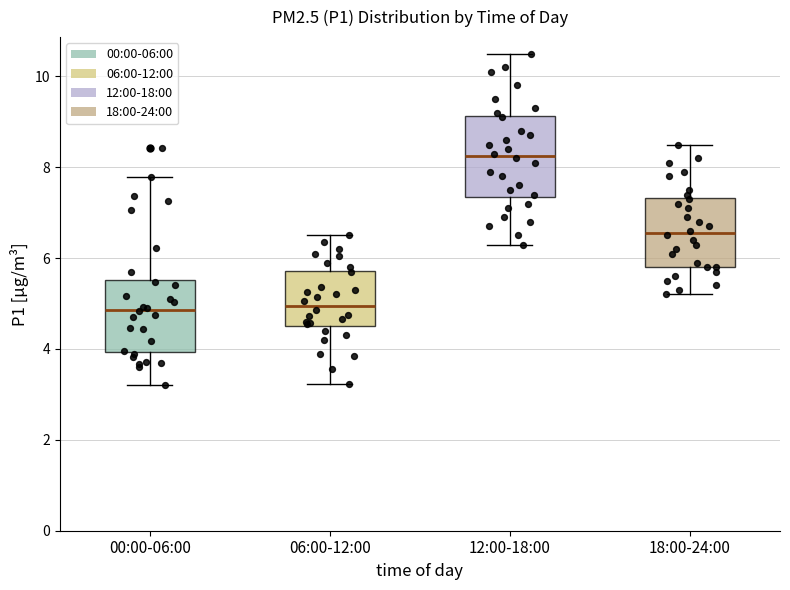

Reading left to right, transcribe this box plot: for each box, give where its median line is, the range the box spans, and where its two whiskers end, as read against the y-axis. The values are not printed on the chart, so give them approximately, as read against the axis.

00:00-06:00: median 4.8, box 4.0 to 5.6, whiskers 3.2 to 7.8
06:00-12:00: median 5.0, box 4.6 to 5.8, whiskers 3.2 to 6.6
12:00-18:00: median 8.2, box 7.4 to 9.2, whiskers 6.4 to 10.6
18:00-24:00: median 6.6, box 5.8 to 7.4, whiskers 5.2 to 8.6